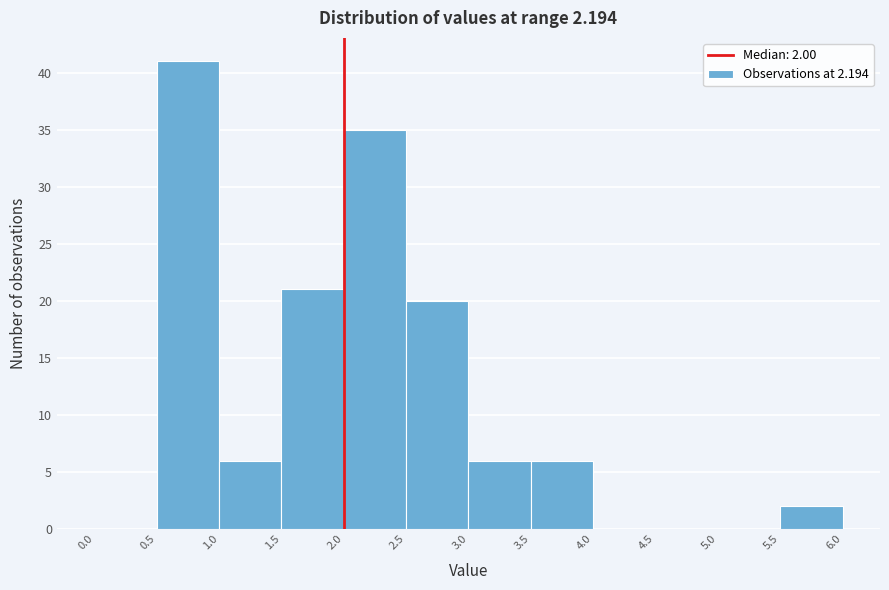

Which range on the x-axis has the tallest bar?

0.5 to 1.0